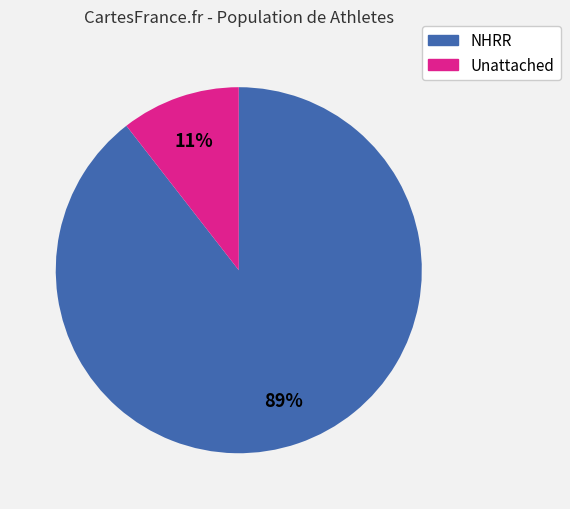

Which category has the biggest portion of the pie?

NHRR